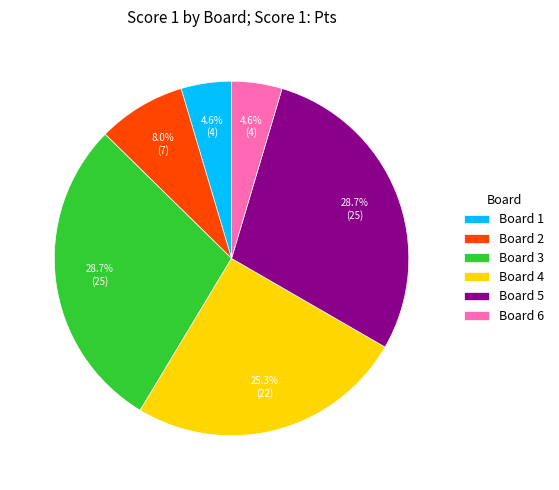

What is the total percentage of Board 4 and Board 1?

29.9%